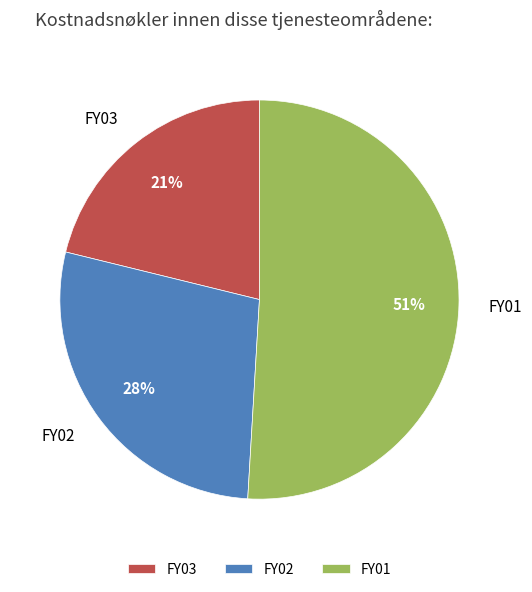

Which category has the smallest portion of the pie?

FY03